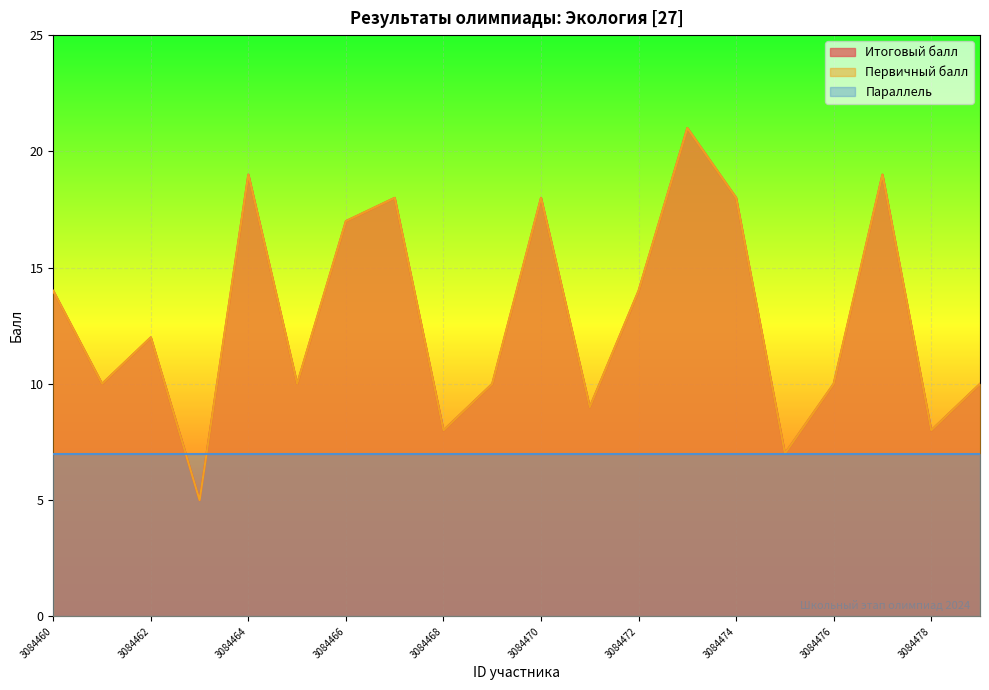

True or false: Первичный балл and Итоговый балл intersect in this chart.

False